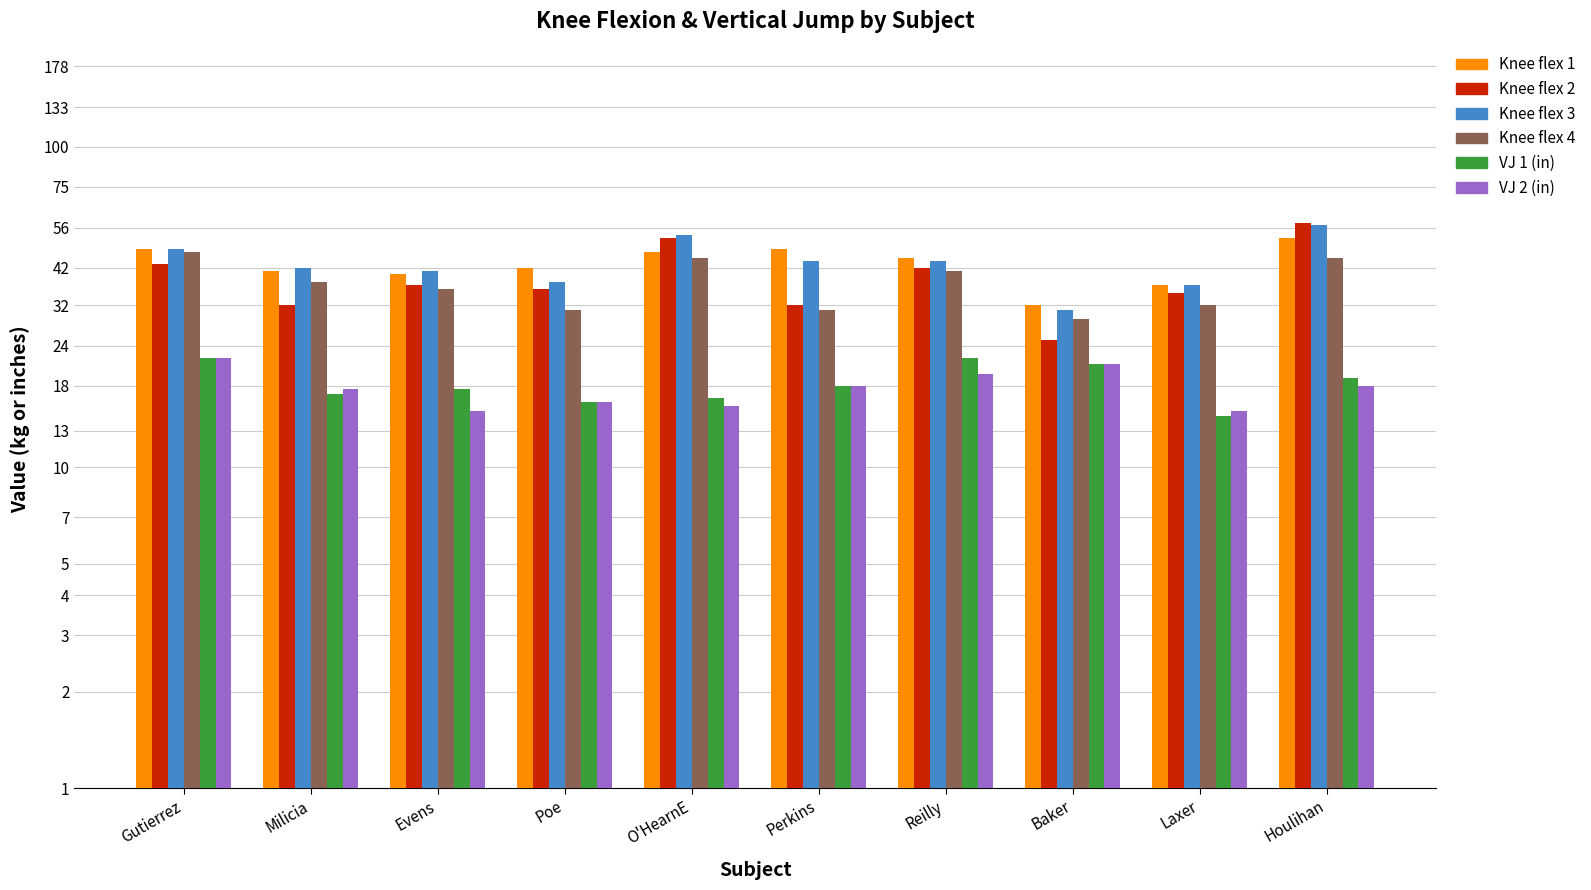

What is the lowest value of the Knee flex 2 series?

25.0